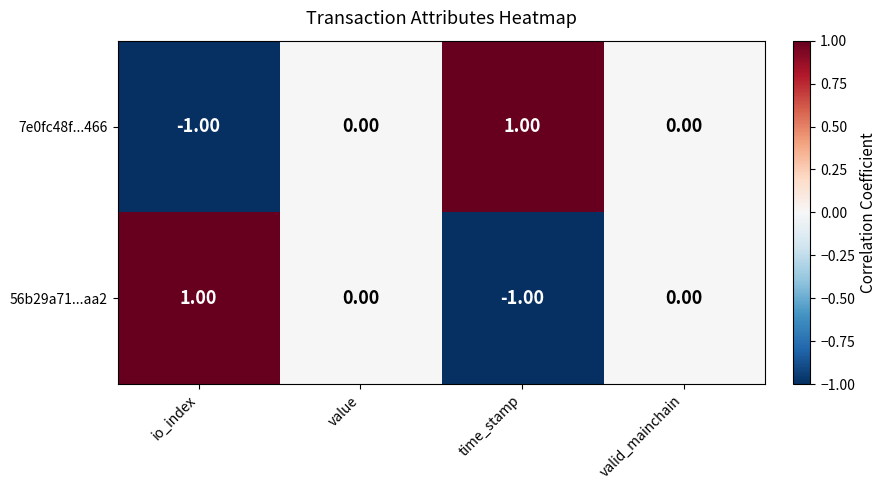

Which category has the lowest value in the 56b29a71...aa2 series?

time_stamp